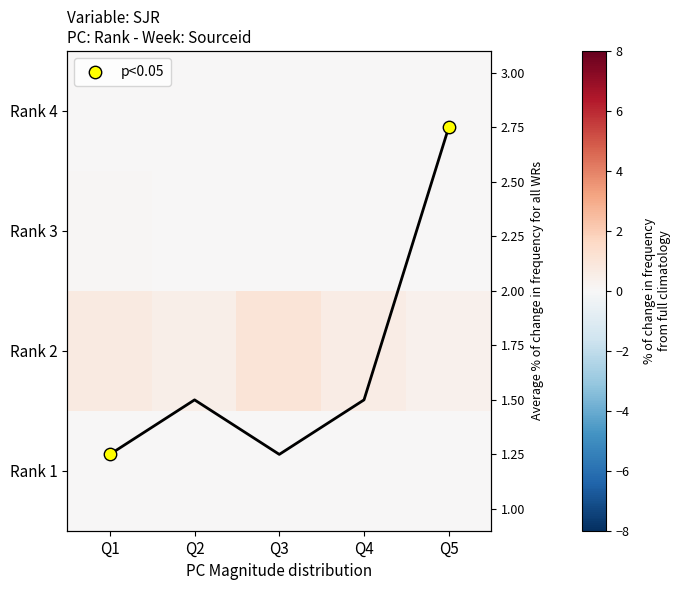

At which category does the chart reach its peak across all series?

Q5